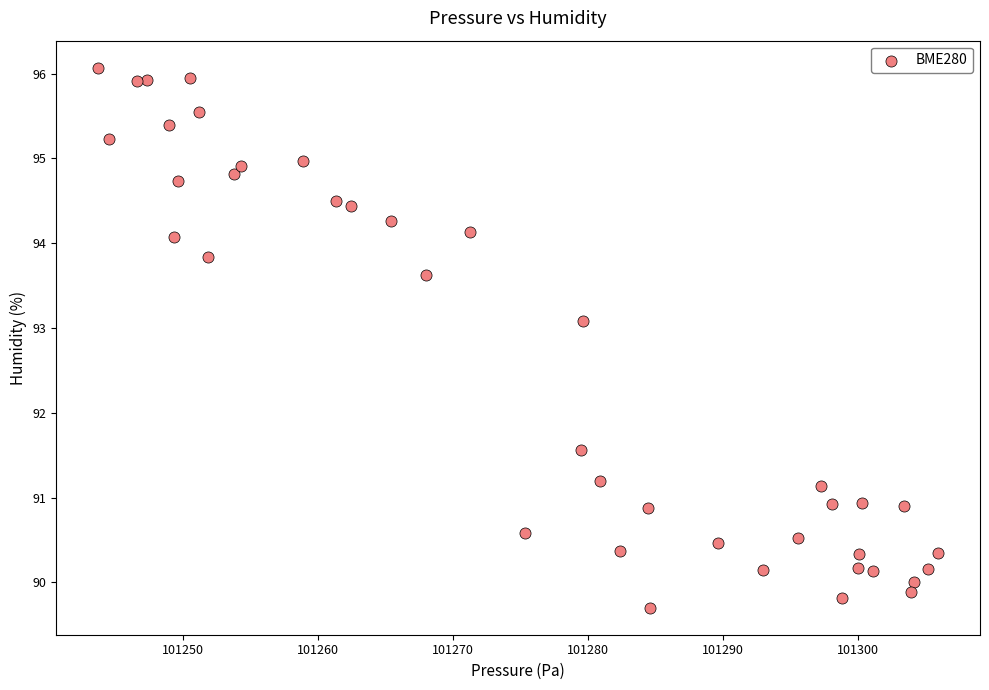

What Y value in the scatter plot is closest to 92?

91.6